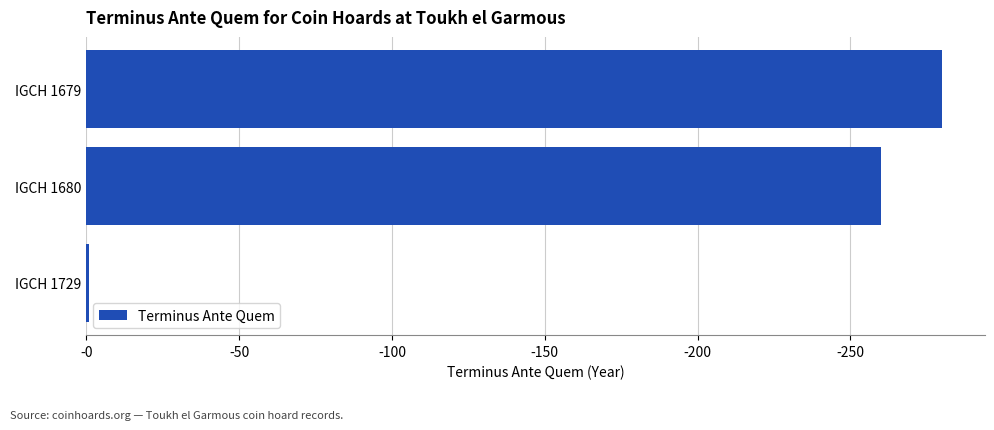

Are the bars horizontal?

Yes